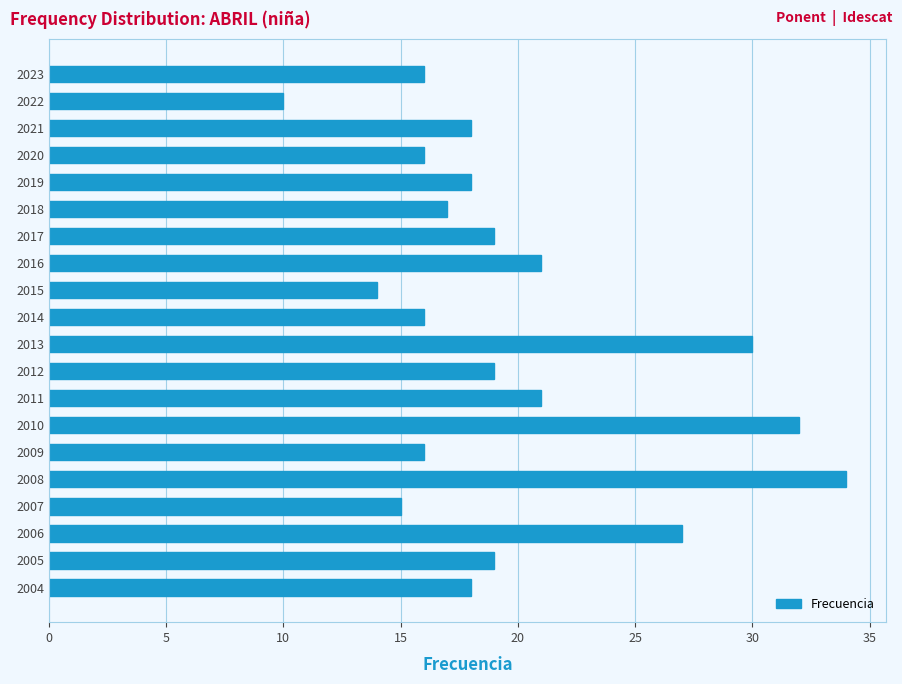

What is the value of the 20th bar from the top?

18